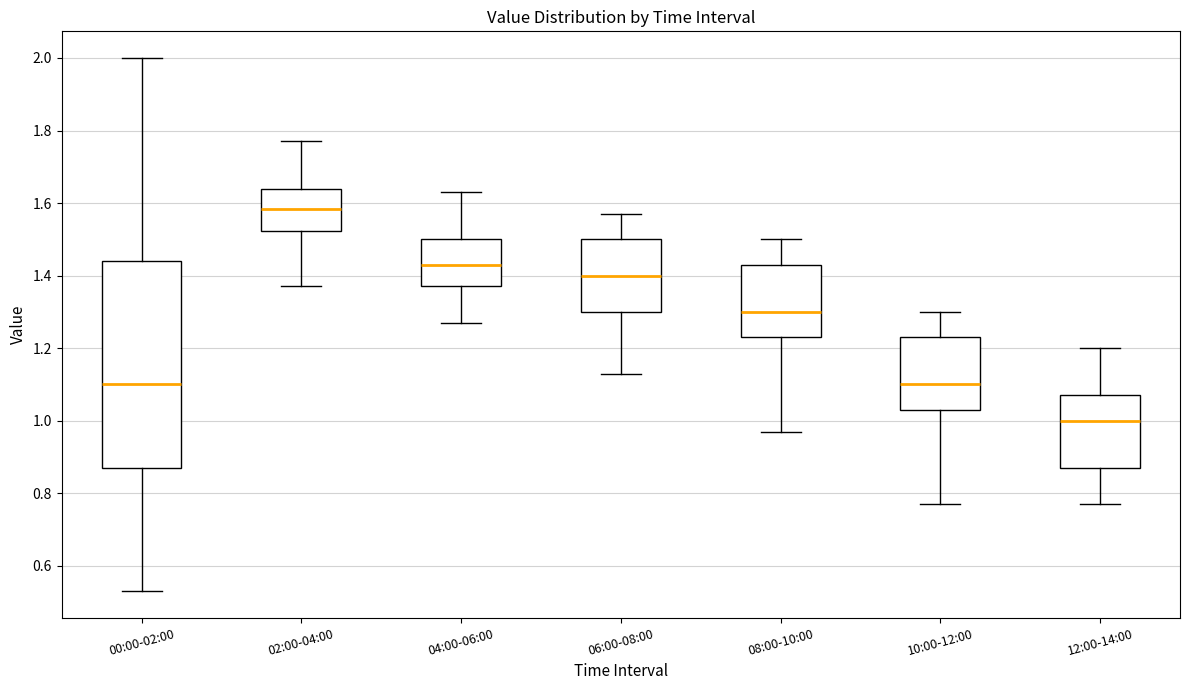

Which box's median line is the lowest?

12:00-14:00